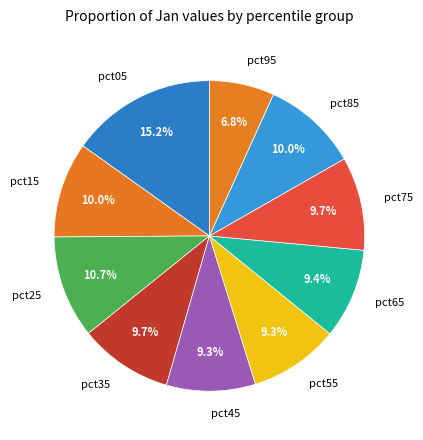

Between pct55 and pct85, which is larger?

pct85